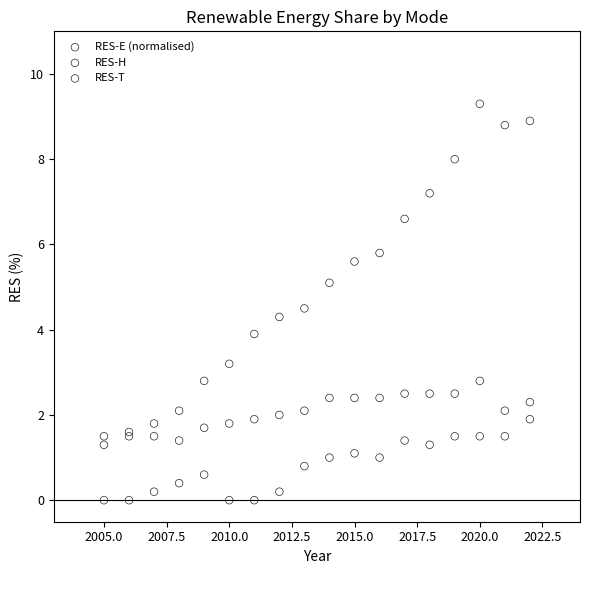

Which series contains the highest Y value?

RES-E (normalised)